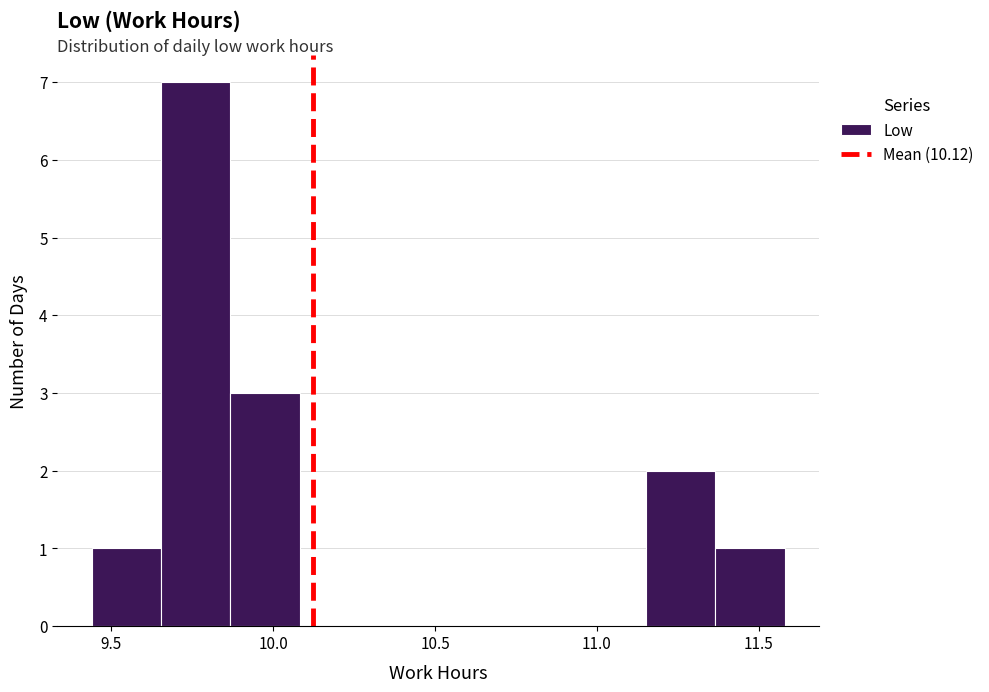

What is the height of the bar covering 9.85 to 10.10 on the x-axis? Neither the bar edges nor the heights are printed on the chart, so give them approximately, as read against the axes.

3